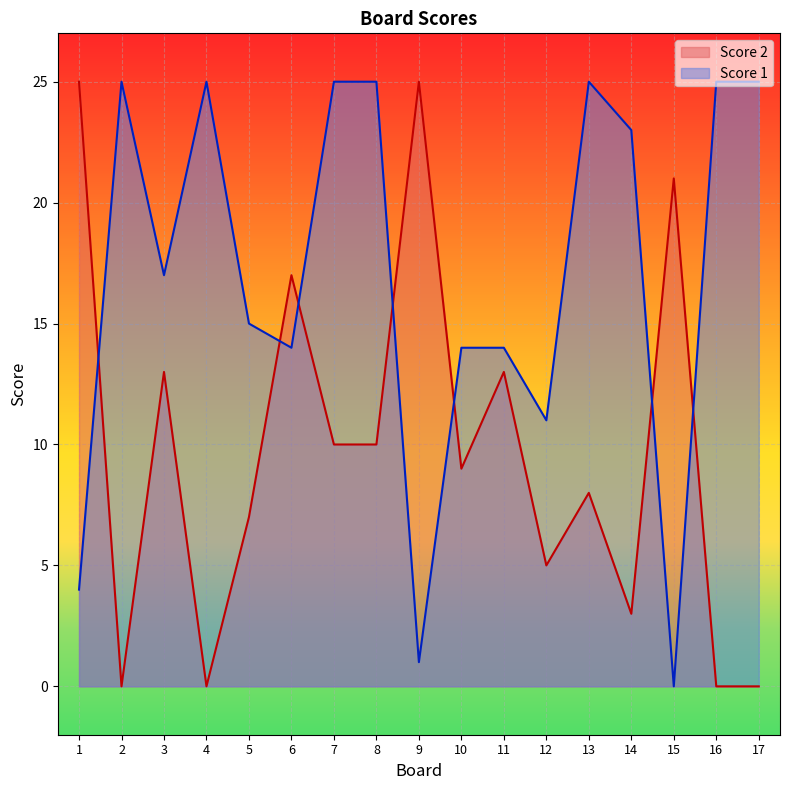

How many data points in Score 2 are above 9?

8